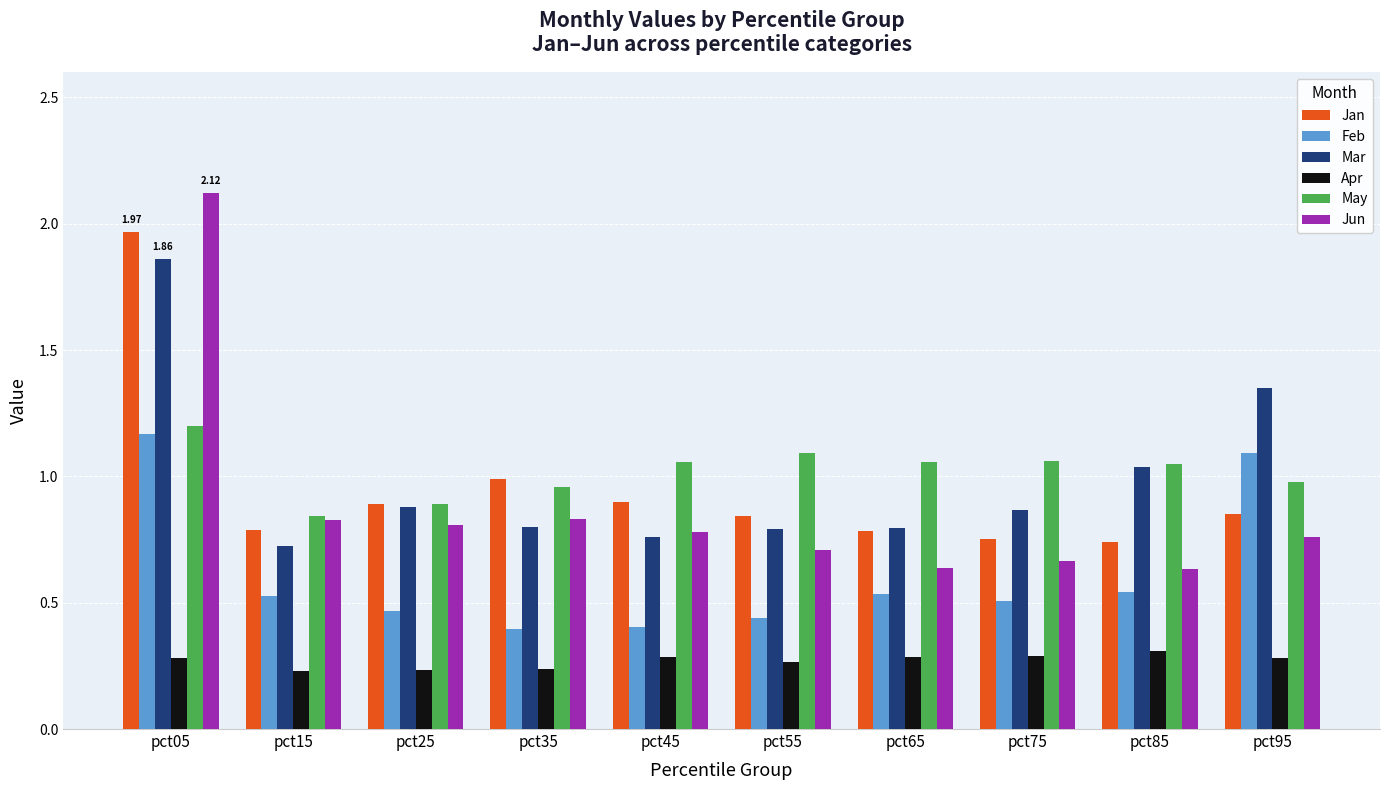

Is the value of Feb at pct75 greater than the value of Jan at pct65?

No